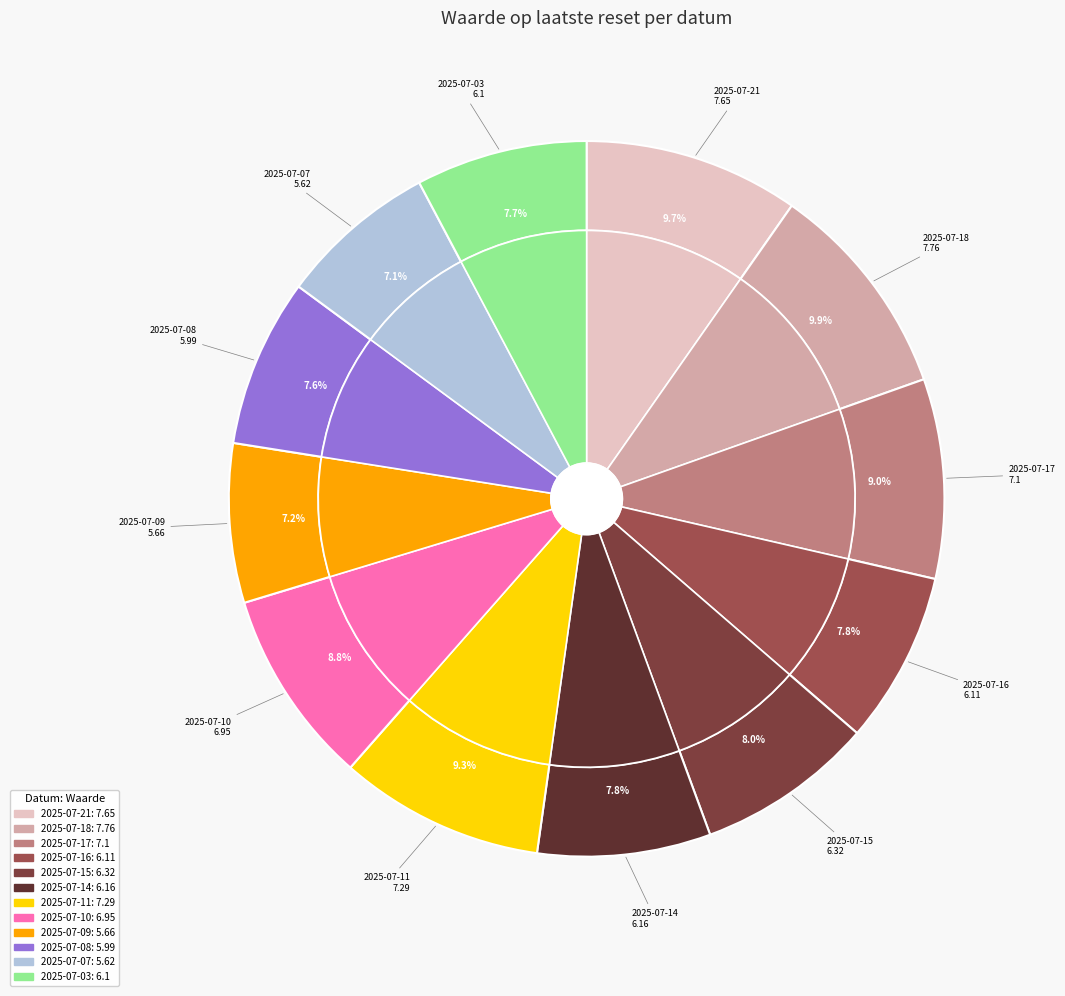

Which slice is the smallest?

2025-07-07